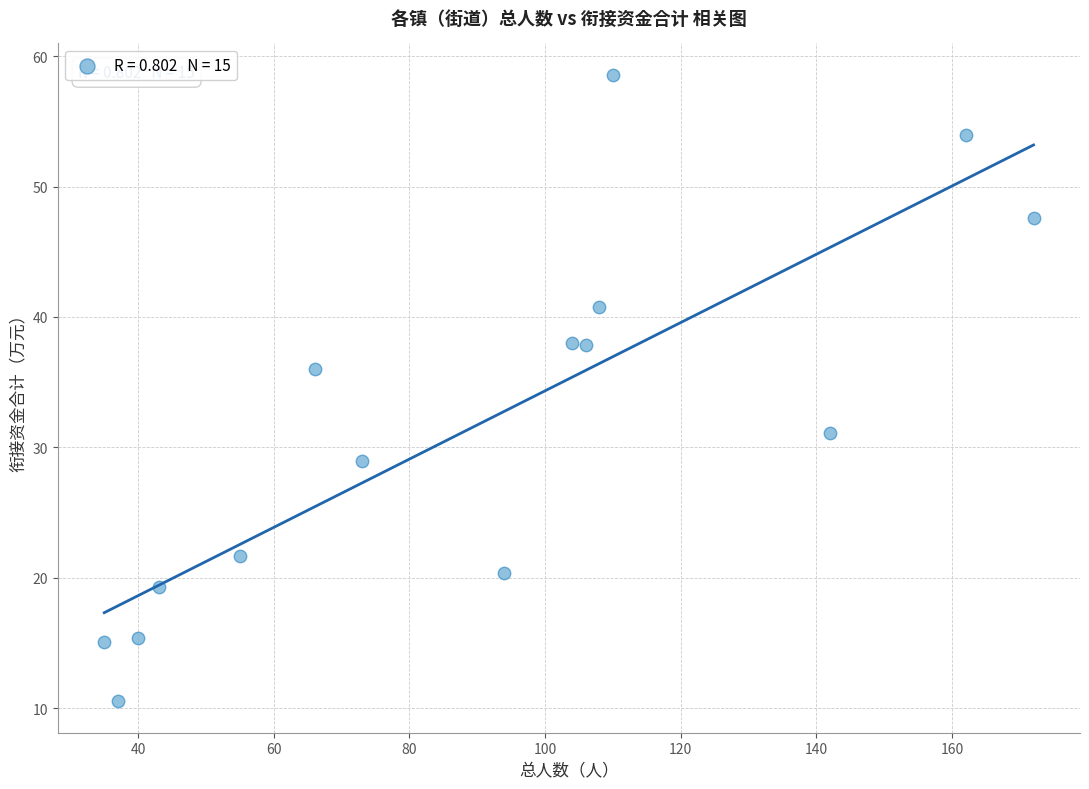

What is the range of X values (max minus min)?

137.0